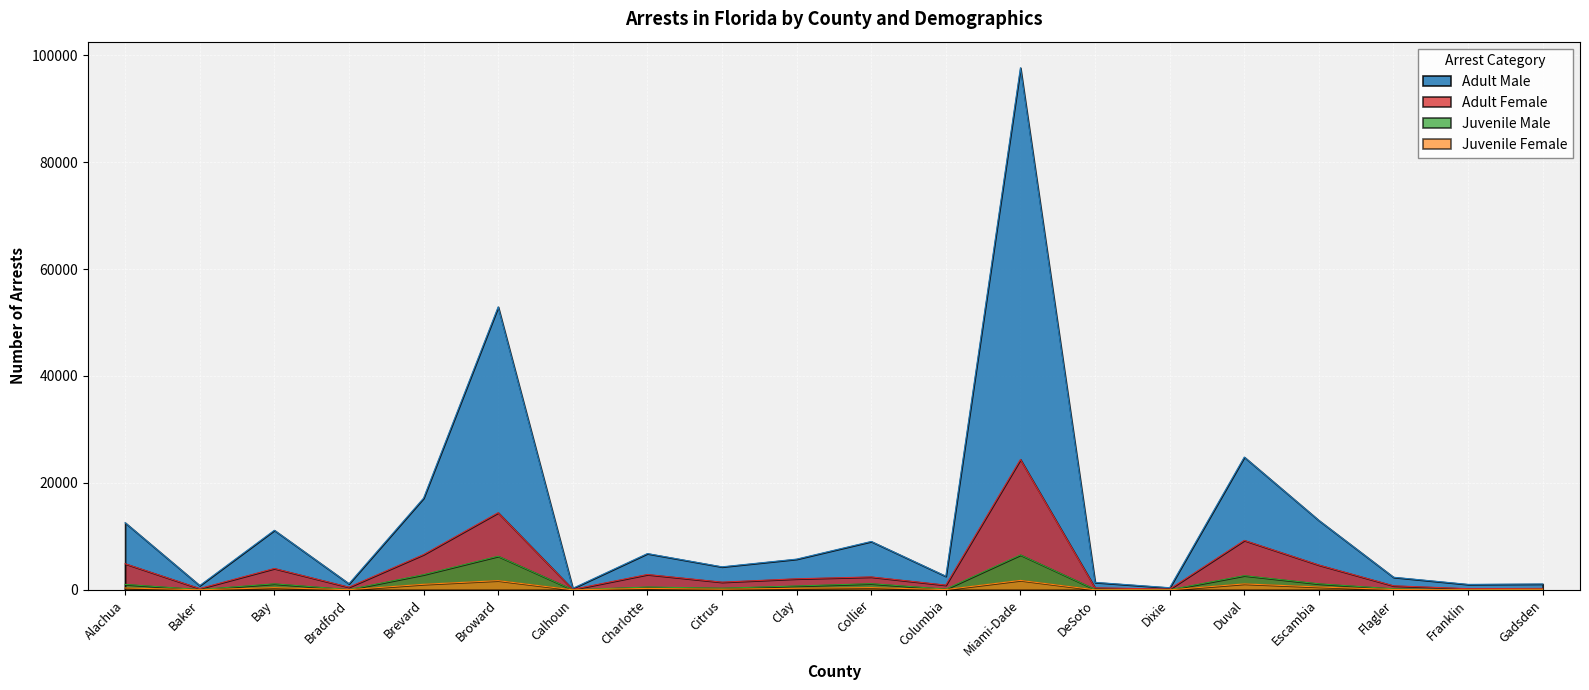

What position from the left is Calhoun?

7